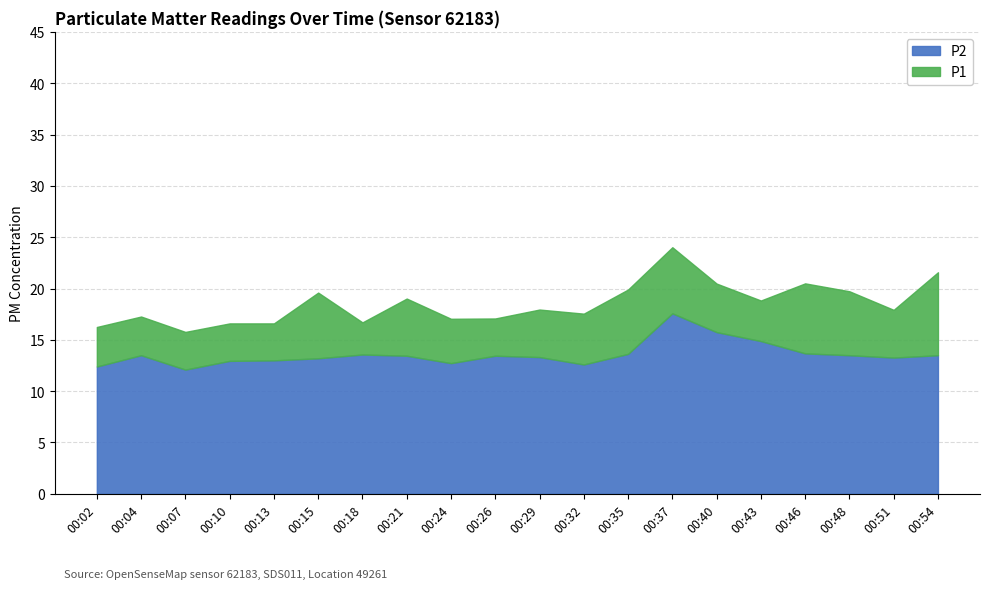

Reading right to left, extract all data points from this chart.

P1: 00:54=21.6	00:51=17.9	00:48=19.7	00:46=20.5	00:43=18.8	00:40=20.5	00:37=24.0	00:35=19.9	00:32=17.6	00:29=17.9	00:26=17.1	00:24=17.1	00:21=19.0	00:18=16.7	00:15=19.6	00:13=16.6	00:10=16.6	00:07=15.8	00:04=17.3	00:02=16.2
P2: 00:54=13.5	00:51=13.3	00:48=13.5	00:46=13.7	00:43=14.9	00:40=15.8	00:37=17.6	00:35=13.6	00:32=12.6	00:29=13.3	00:26=13.4	00:24=12.7	00:21=13.4	00:18=13.6	00:15=13.2	00:13=13.0	00:10=12.9	00:07=12.1	00:04=13.5	00:02=12.4